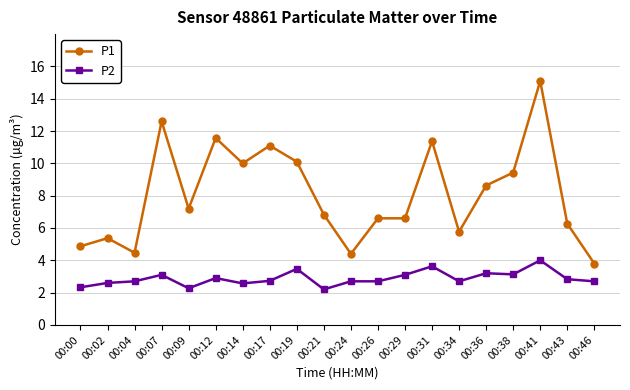

Read the P2 value at 00:17.

2.7